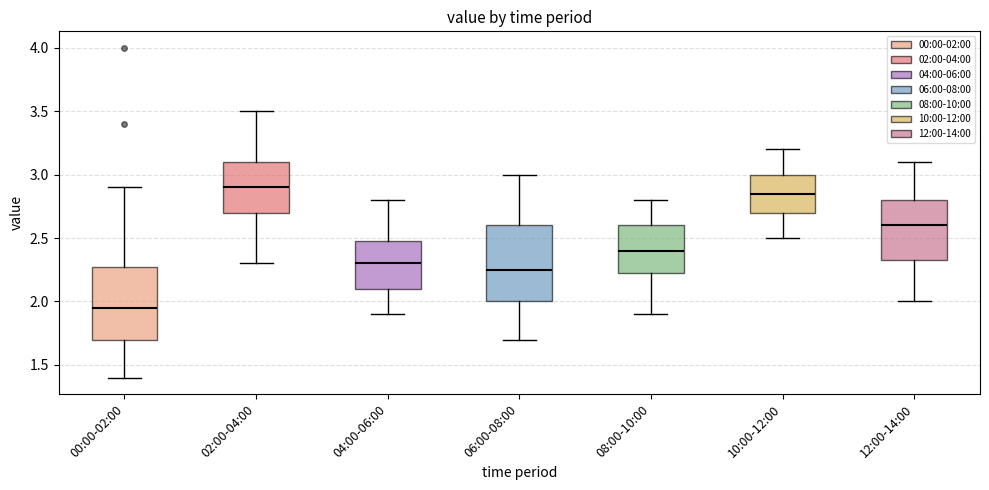

Where is the lower edge of the box for 06:00-08:00 on the y-axis? The values are not printed on the chart, so give them approximately, as read against the axis.

2.00